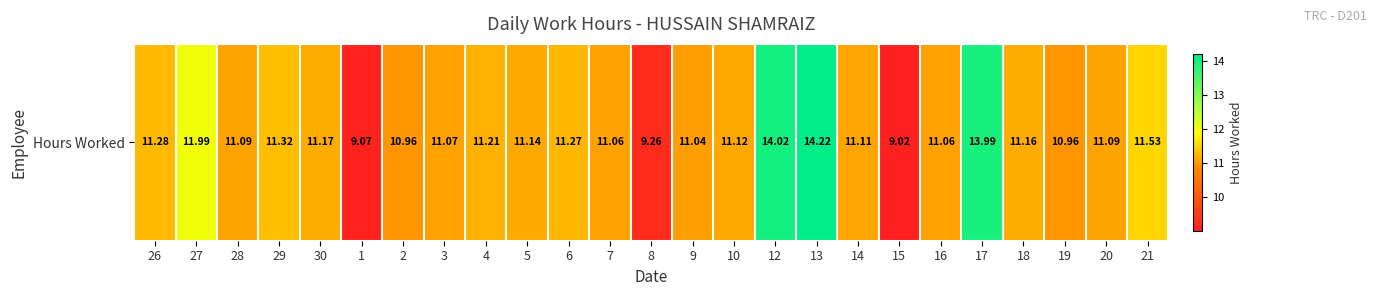

The chart shows a value of 18.7 at 19. True or false?

False